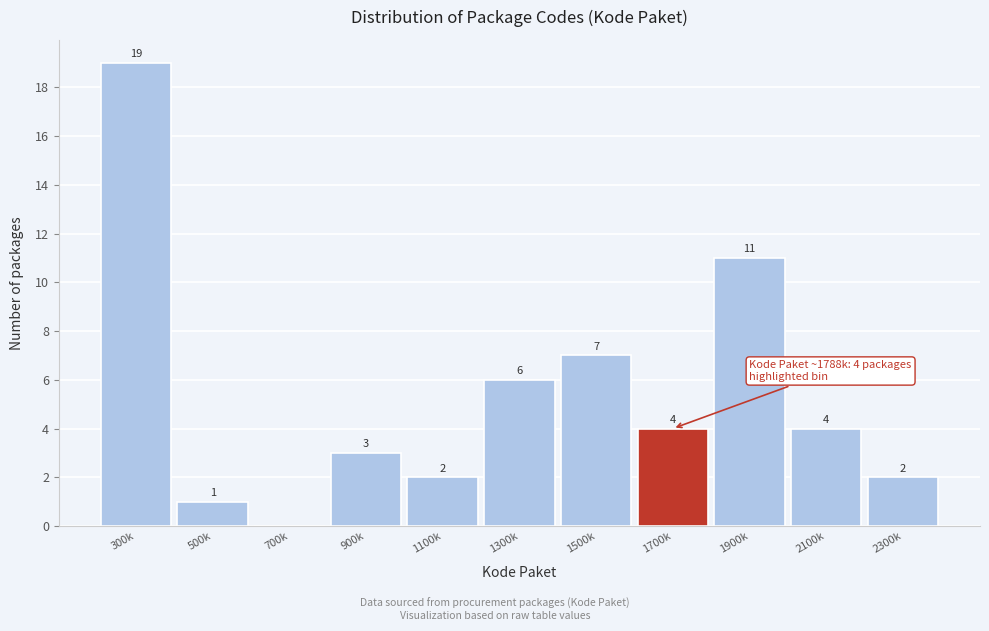

Reading left to right, transcribe all the data shown in this chart.

300k=19	500k=1	700k=0	900k=3	1100k=2	1300k=6	1500k=7	1700k=4	1900k=11	2100k=4	2300k=2